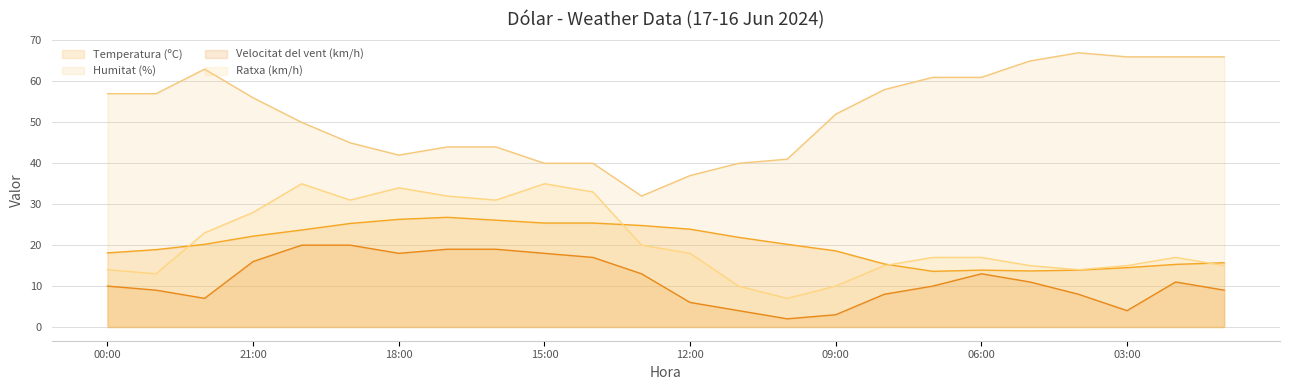

Reading left to right, transcribe all the data shown in this chart.

Temperatura (ºC): 00:00=18.1	23:00=18.9	22:00=20.2	21:00=22.2	20:00=23.7	19:00=25.3	18:00=26.3	17:00=26.8	16:00=26.1	15:00=25.4	14:00=25.4	13:00=24.8	12:00=23.9	11:00=21.9	10:00=20.2	09:00=18.6	08:00=15.4	07:00=13.6	06:00=13.9	05:00=13.7	04:00=13.9	03:00=14.5	02:00=15.3	01:00=15.7
Humitat (%): 00:00=57.0	23:00=57.0	22:00=63.0	21:00=56.0	20:00=50.0	19:00=45.0	18:00=42.0	17:00=44.0	16:00=44.0	15:00=40.0	14:00=40.0	13:00=32.0	12:00=37.0	11:00=40.0	10:00=41.0	09:00=52.0	08:00=58.0	07:00=61.0	06:00=61.0	05:00=65.0	04:00=67.0	03:00=66.0	02:00=66.0	01:00=66.0
Velocitat del vent (km/h): 00:00=10.0	23:00=9.0	22:00=7.0	21:00=16.0	20:00=20.0	19:00=20.0	18:00=18.0	17:00=19.0	16:00=19.0	15:00=18.0	14:00=17.0	13:00=13.0	12:00=6.0	11:00=4.0	10:00=2.0	09:00=3.0	08:00=8.0	07:00=10.0	06:00=13.0	05:00=11.0	04:00=8.0	03:00=4.0	02:00=11.0	01:00=9.0
Ratxa (km/h): 00:00=14.0	23:00=13.0	22:00=23.0	21:00=28.0	20:00=35.0	19:00=31.0	18:00=34.0	17:00=32.0	16:00=31.0	15:00=35.0	14:00=33.0	13:00=20.0	12:00=18.0	11:00=10.0	10:00=7.0	09:00=10.0	08:00=15.0	07:00=17.0	06:00=17.0	05:00=15.0	04:00=14.0	03:00=15.0	02:00=17.0	01:00=15.0